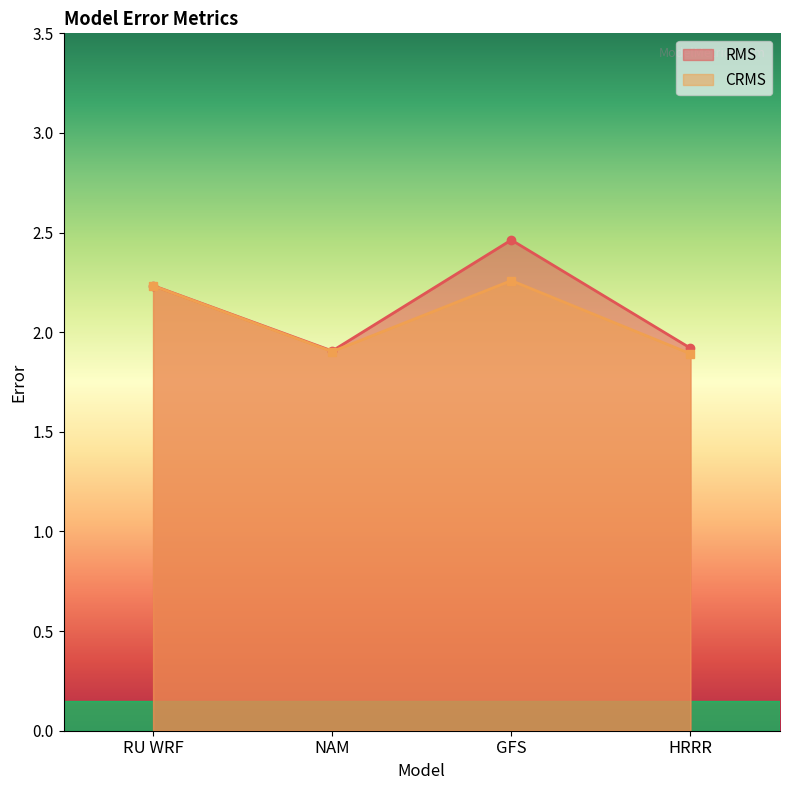

In CRMS, how many points are lower than both neighbors (excluding endpoints)?

1